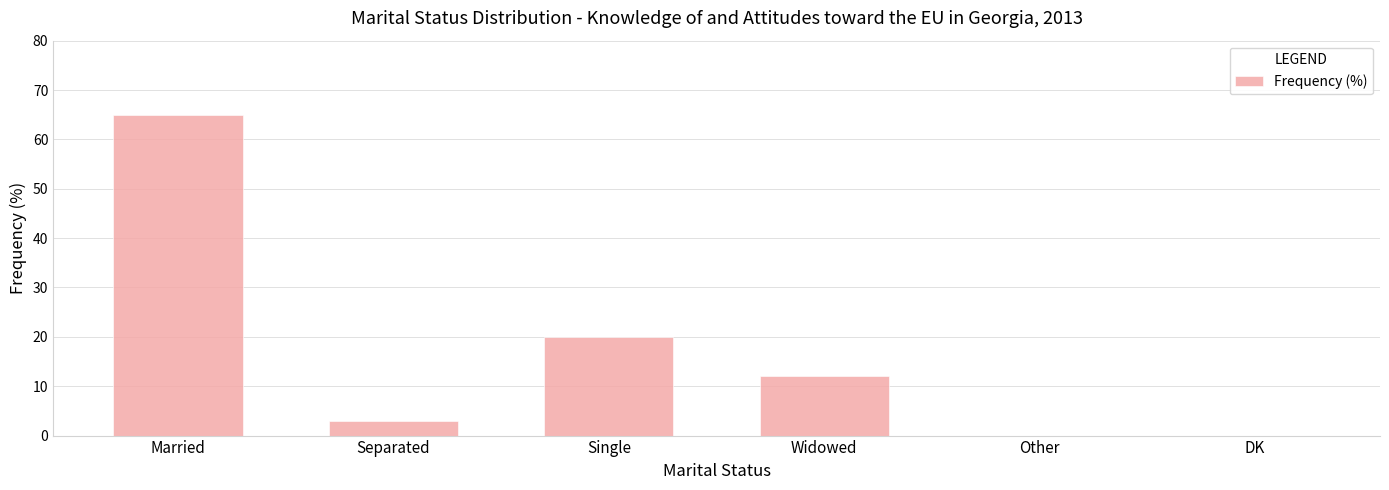

What is the sum of all values?

100